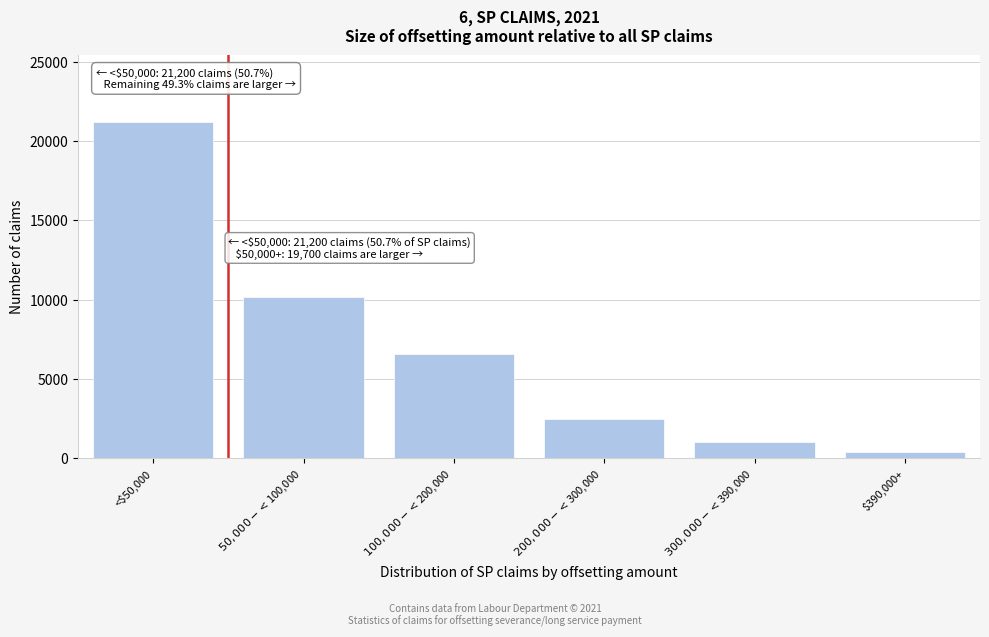

Reading right to left, list all the values displayed in this chart.

400	1000	2500	6600	10200	21200